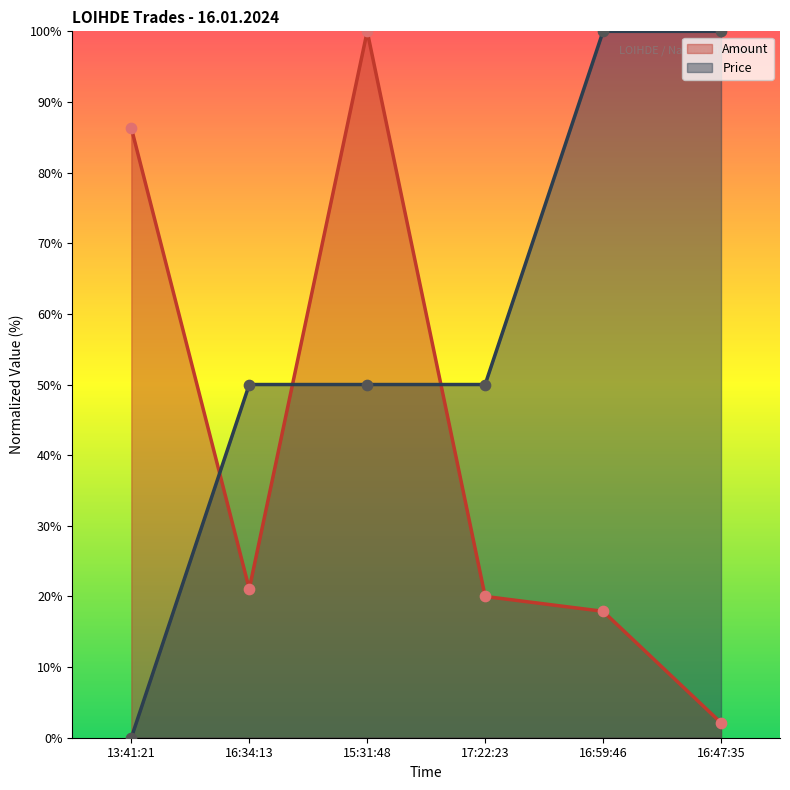

Which series contains the highest Y value?

Amount